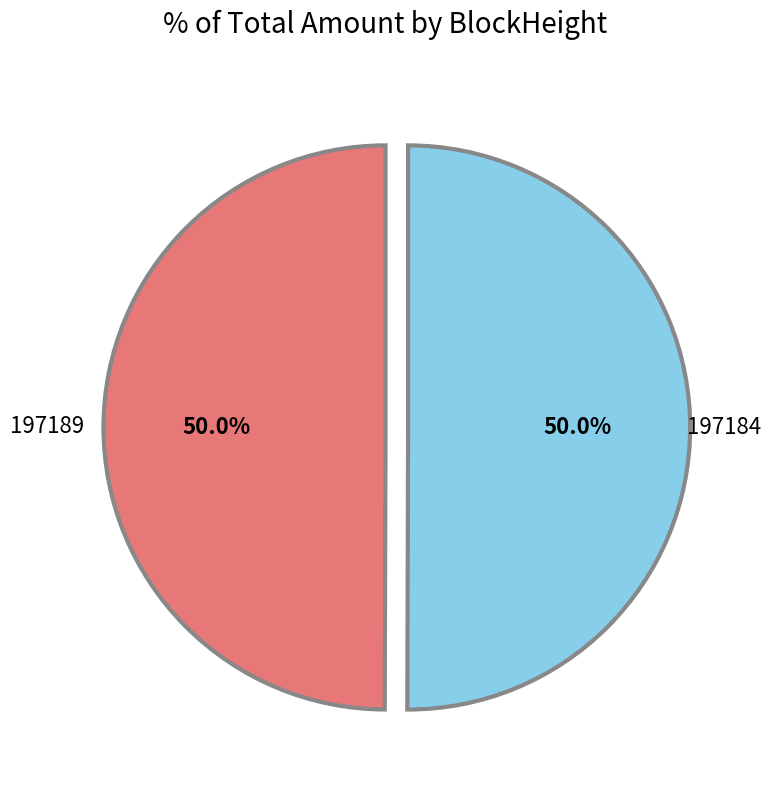

Do 197184 and 197189 together represent more than half of the pie?

Yes